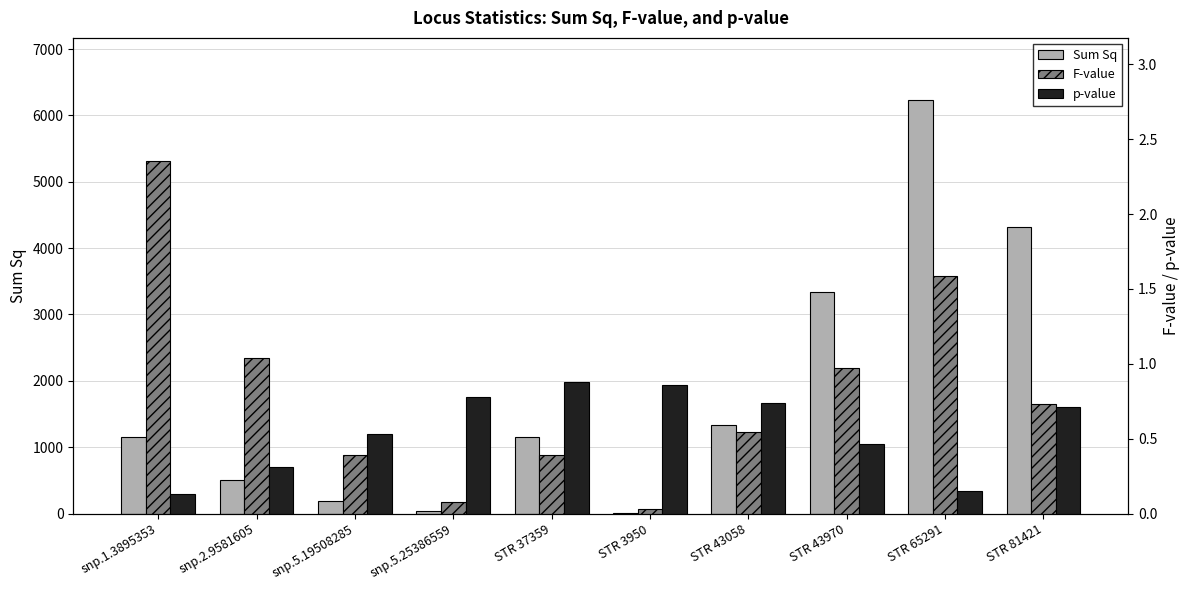

Which series has the largest range (max minus min)?

Sum Sq